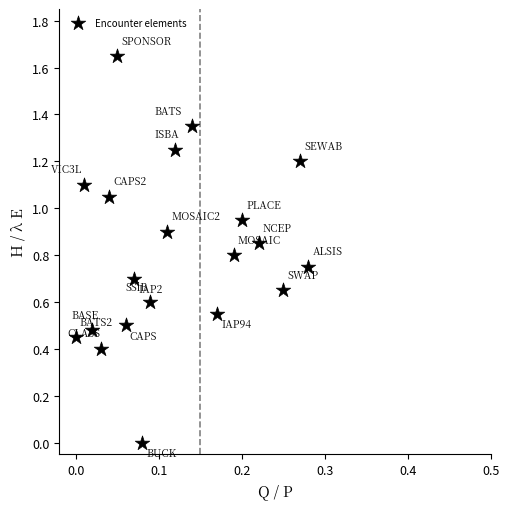

What is the range of X values (max minus min)?

0.3